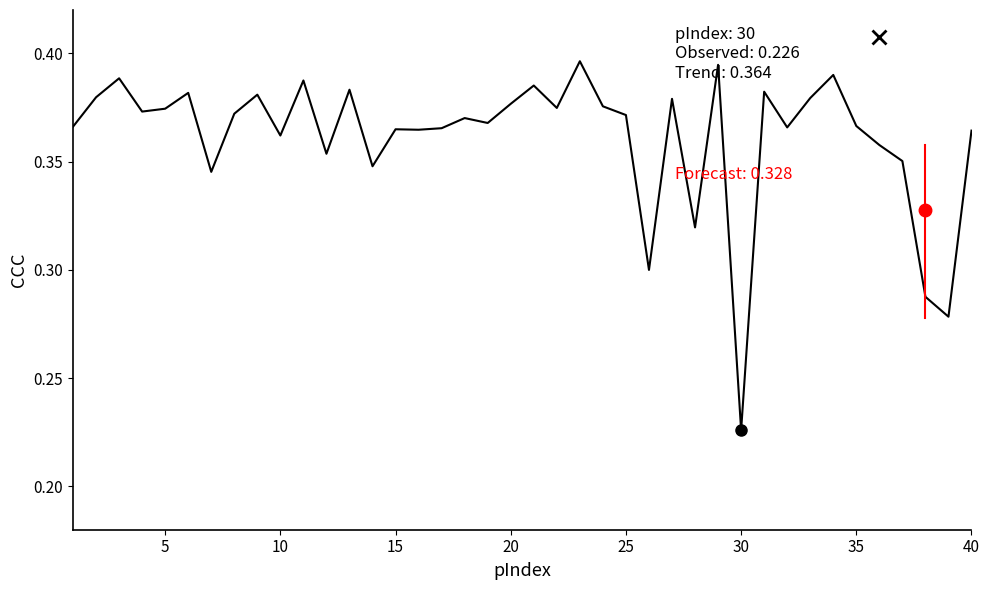

Reading left to right, transcribe all the data shown in this chart.

0.4	0.4	0.4	0.4	0.4	0.4	0.3	0.4	0.4	0.4	0.4	0.4	0.4	0.3	0.4	0.4	0.4	0.4	0.4	0.4	0.4	0.4	0.4	0.4	0.4	0.3	0.4	0.3	0.4	0.2	0.4	0.4	0.4	0.4	0.4	0.4	0.4	0.3	0.3	0.4